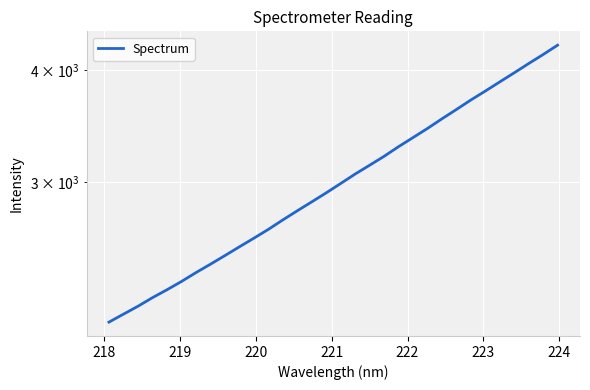

Reading right to left, extract all data points from this chart.

4266.2	4164.7	4069.2	3973.4	3881.6	3791.1	3705.0	3615.5	3529.8	3443.4	3363.5	3285.7	3205.2	3132.6	3062.3	2988.8	2917.7	2850.8	2786.0	2721.3	2655.8	2596.3	2539.3	2482.7	2428.2	2376.3	2322.7	2273.8	2228.1	2179.5	2135.6	2092.4